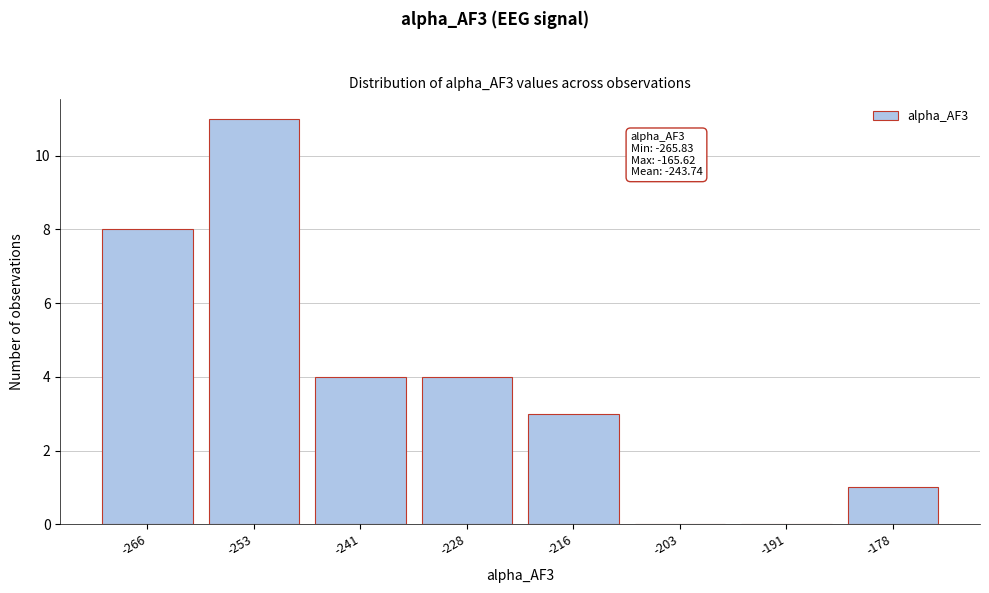

Reading left to right, list all the values displayed in this chart.

-266=8	-253=11	-241=4	-228=4	-216=3	-203=0	-191=0	-178=1